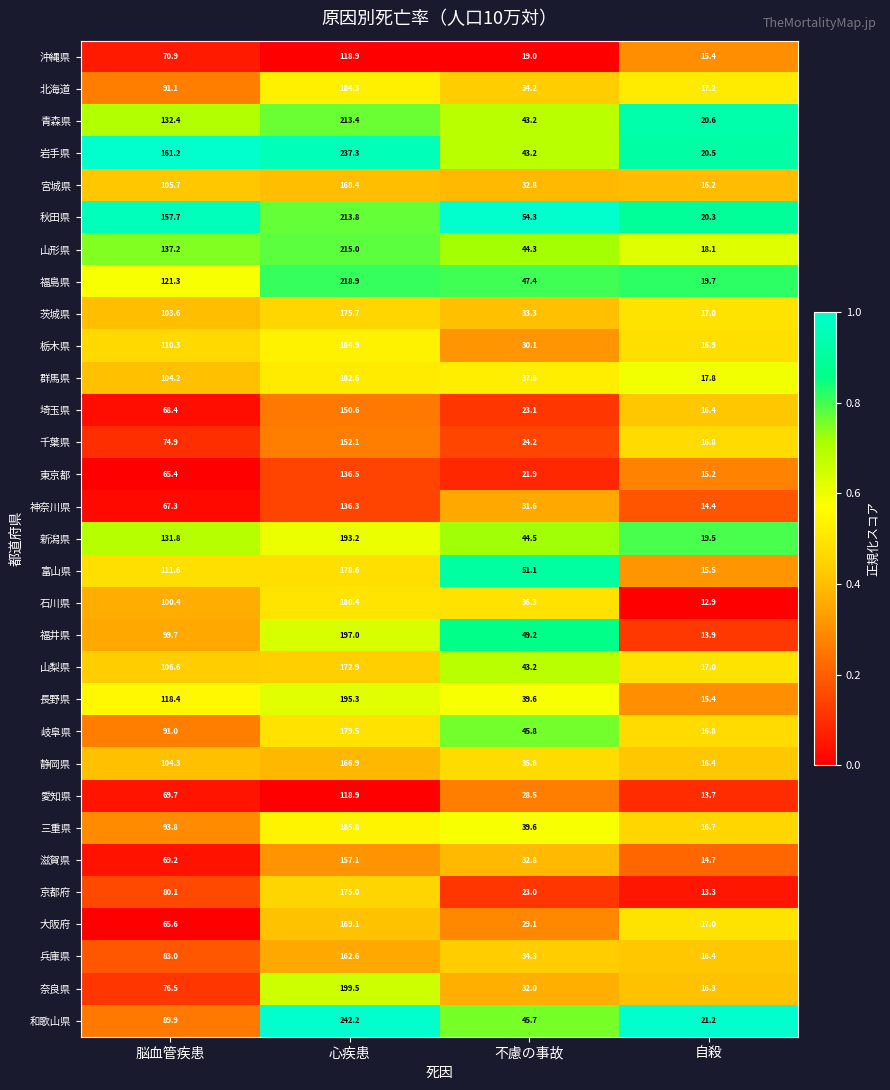

Is the value of 兵庫県 at 不慮の事故 greater than the value of 岐阜県 at 自殺?

Yes